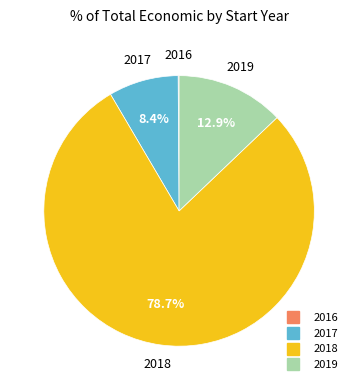

Is there a majority slice in this chart?

Yes